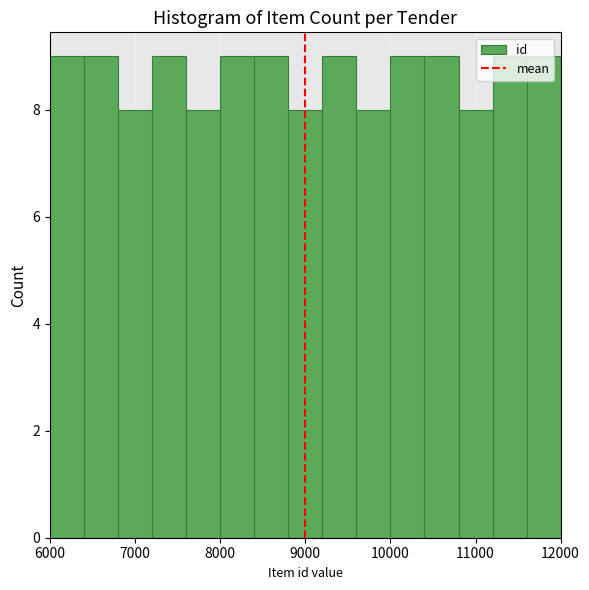

Reading left to right, transcribe this chart: for each bar, give the range it covers on the x-axis and its height. The values are not printed on the chart, so give them approximately, as read against the axis.

6000 to 6400: 9
6400 to 6800: 9
6800 to 7200: 8
7200 to 7600: 9
7600 to 8000: 8
8000 to 8400: 9
8400 to 8800: 9
8800 to 9200: 8
9200 to 9600: 9
9600 to 10000: 8
10000 to 10400: 9
10400 to 10800: 9
10800 to 11200: 8
11200 to 11600: 9
11600 to 12000: 9